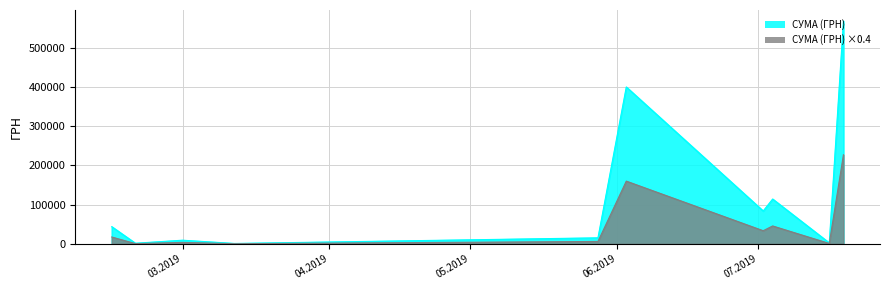

What is the value of the 10th point from the left?

111945.7